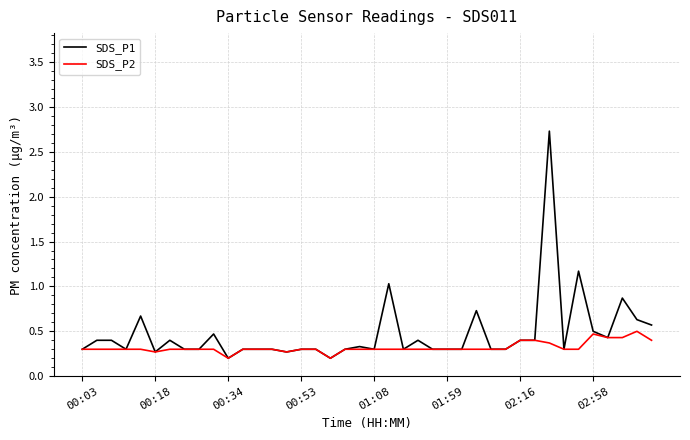

Which series has the largest range (max minus min)?

SDS_P1